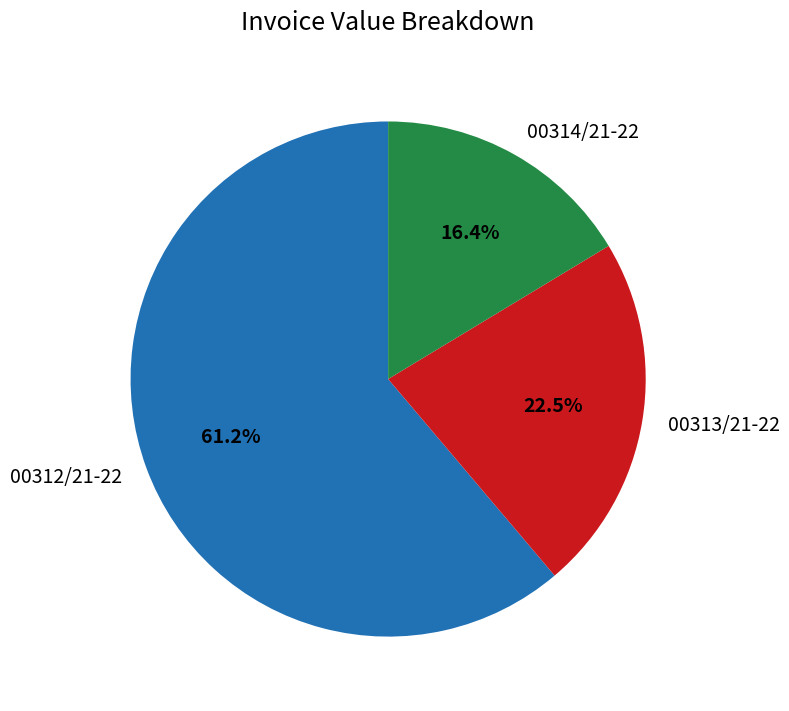

To the nearest percent, what is the difference between the 00312/21-22 and 00313/21-22 slice percentages?

39%